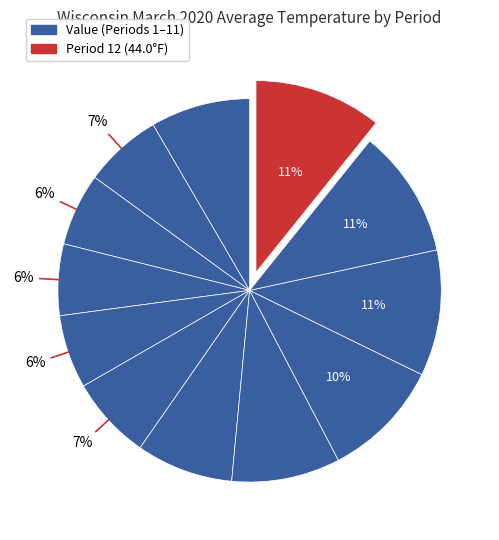

How many slices are in this pie chart?

12